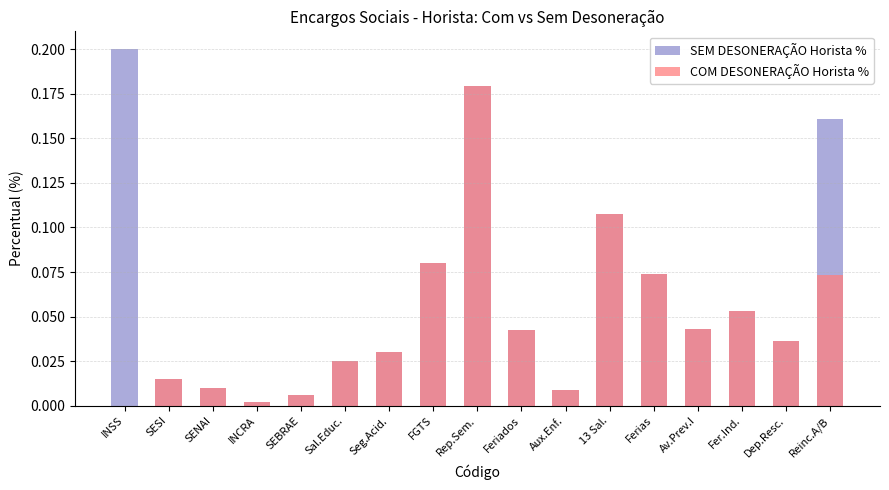

How many groups of bars are there?

17